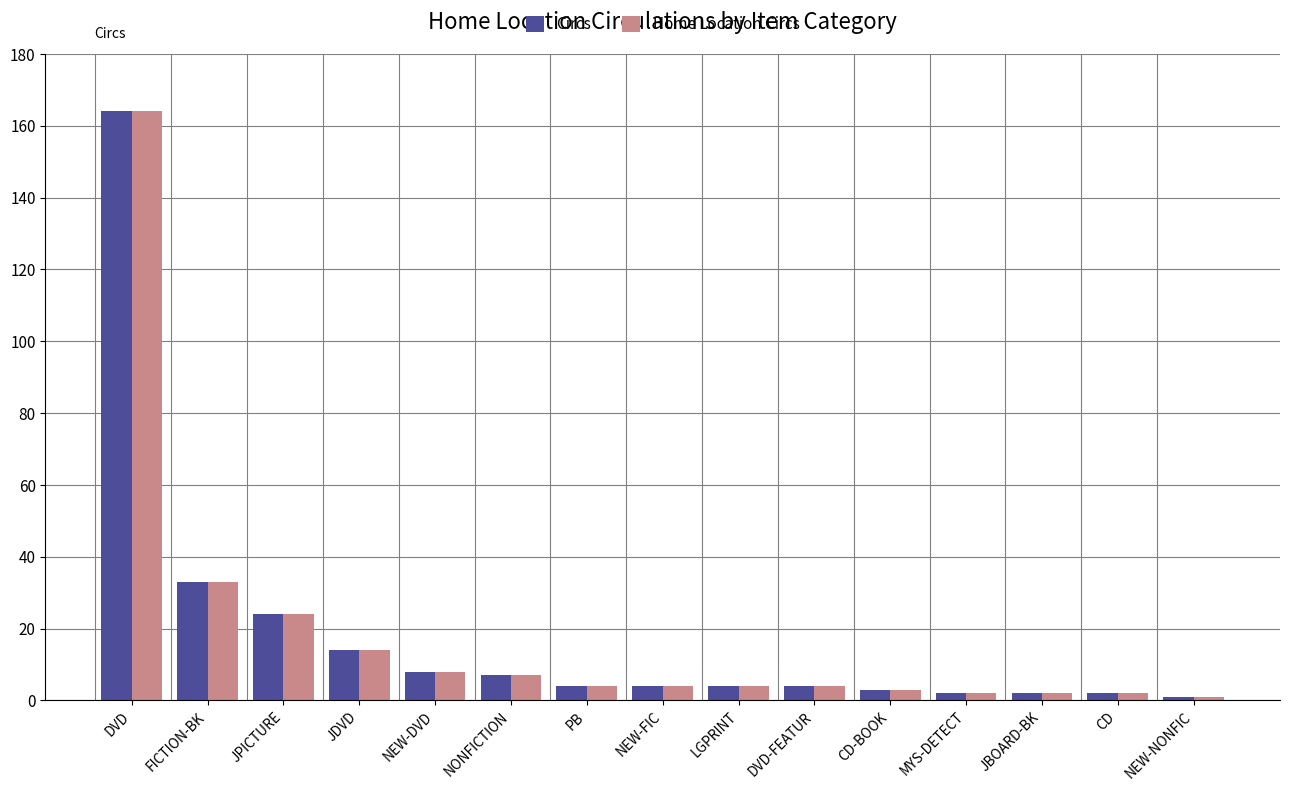

What is the value of the Circs bar at the 2nd from the left?

33